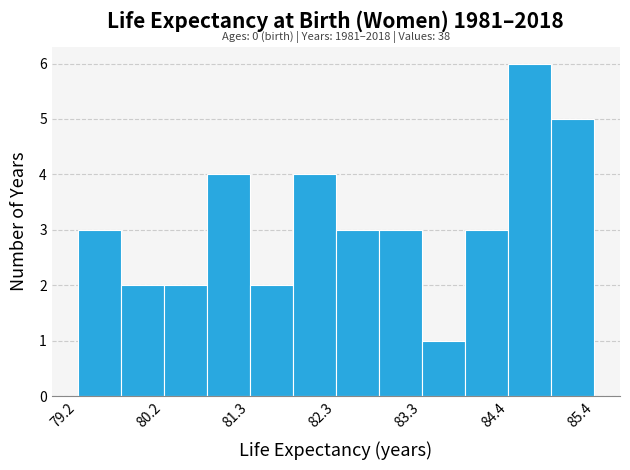

Around what value on the x-axis is the tallest bar? Give the approximate position of its centre, as read against the axis.

84.6